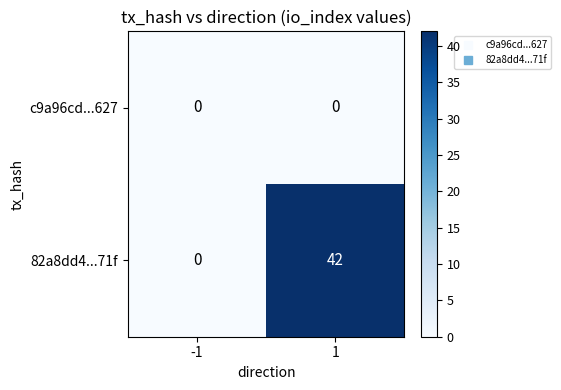

Between -1 and 1, which series saw the biggest shift?

82a8dd4...71f